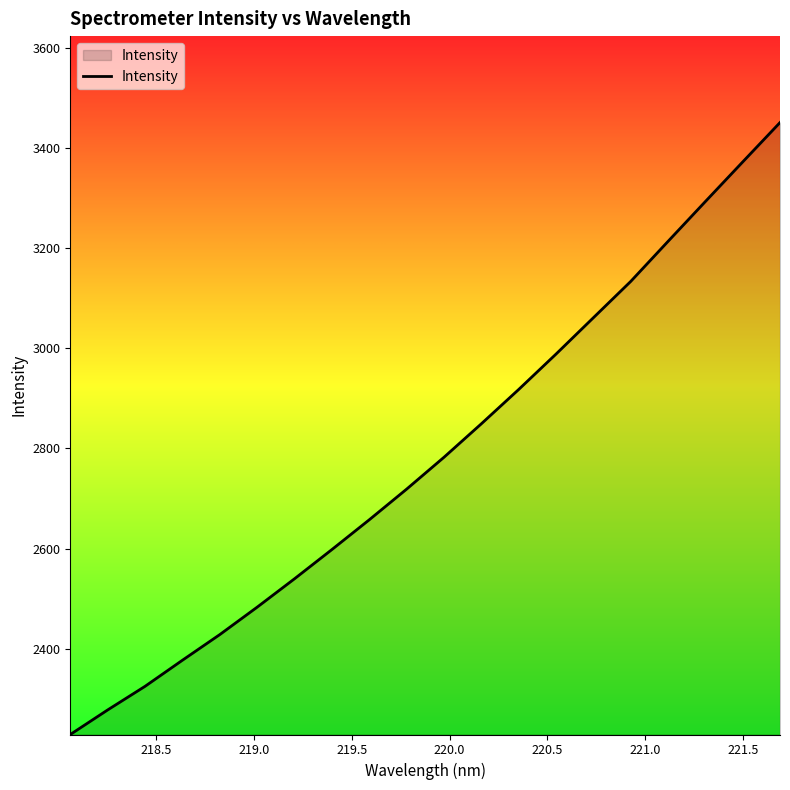

How many lines are shown in the chart?

1